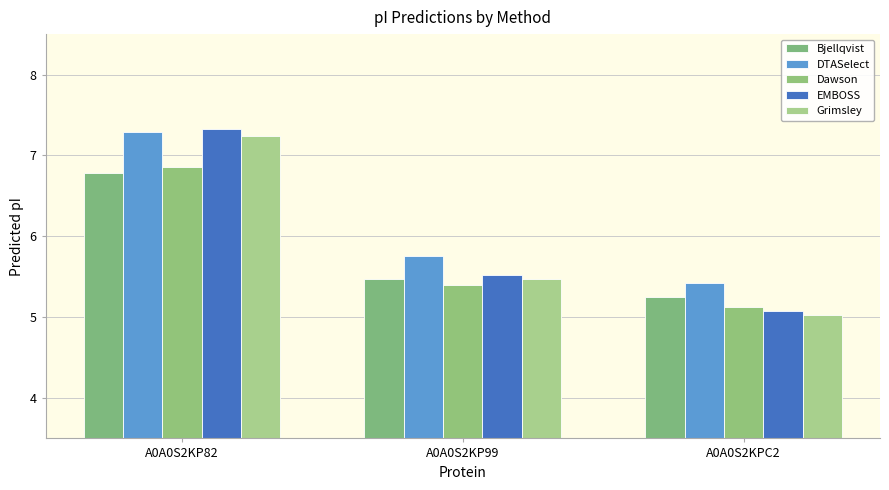

What is the label of the 1st bar from the left?

A0A0S2KP82